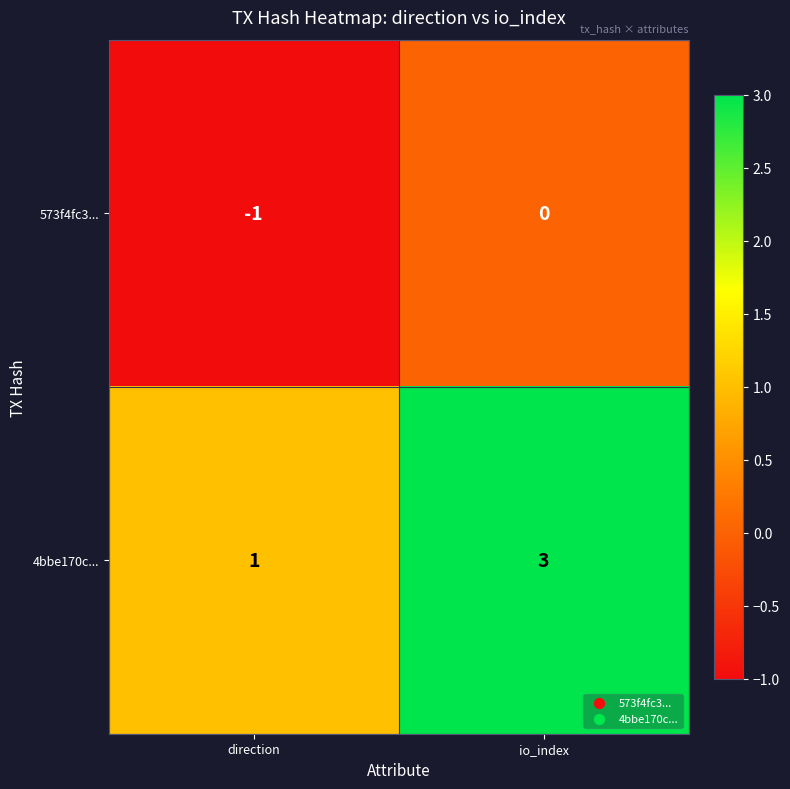

What is the sum of the 4bbe170c... values at direction and io_index?

4